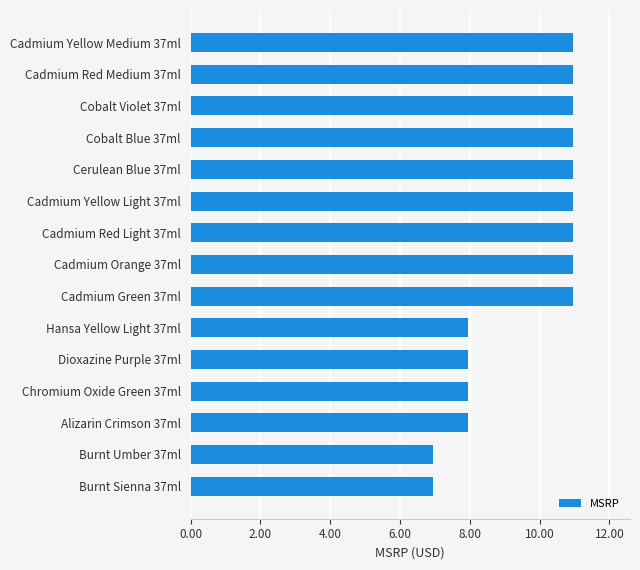

True or false: the data shows 5.8 at Cadmium Orange 37ml.

False